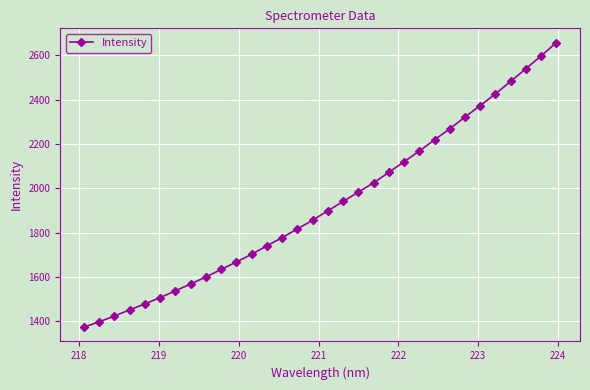

What is the value of the 25th point from the left?

2268.0